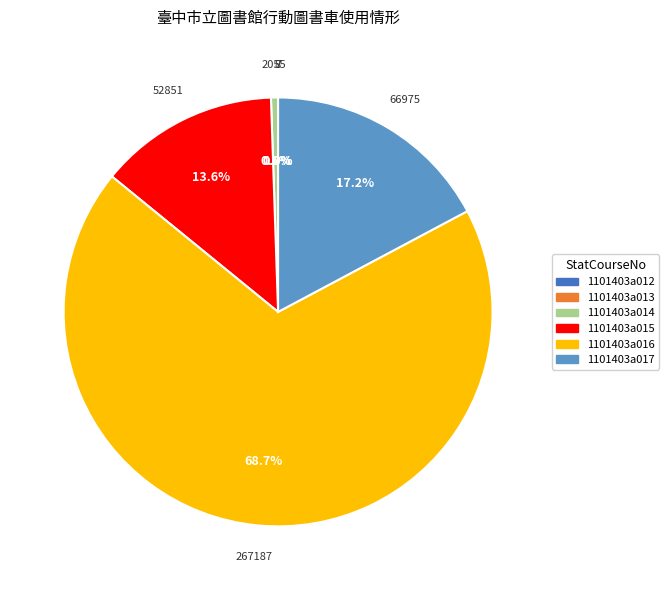

What is the majority slice?

1101403a016